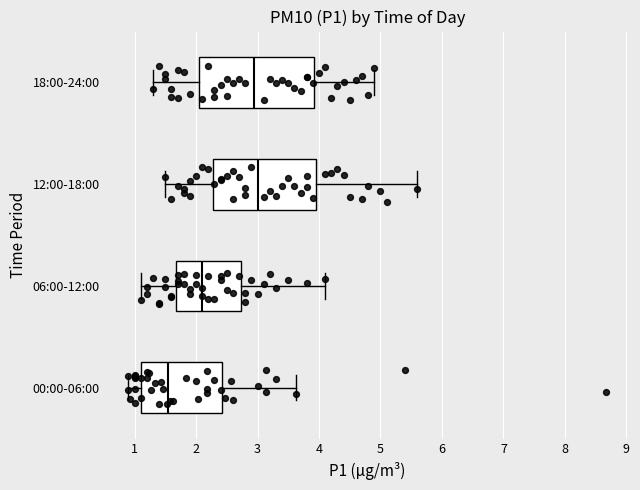

Where does the median line of the box for 12:00-18:00 sit on the x-axis? The values are not printed on the chart, so give them approximately, as read against the axis.

3.0